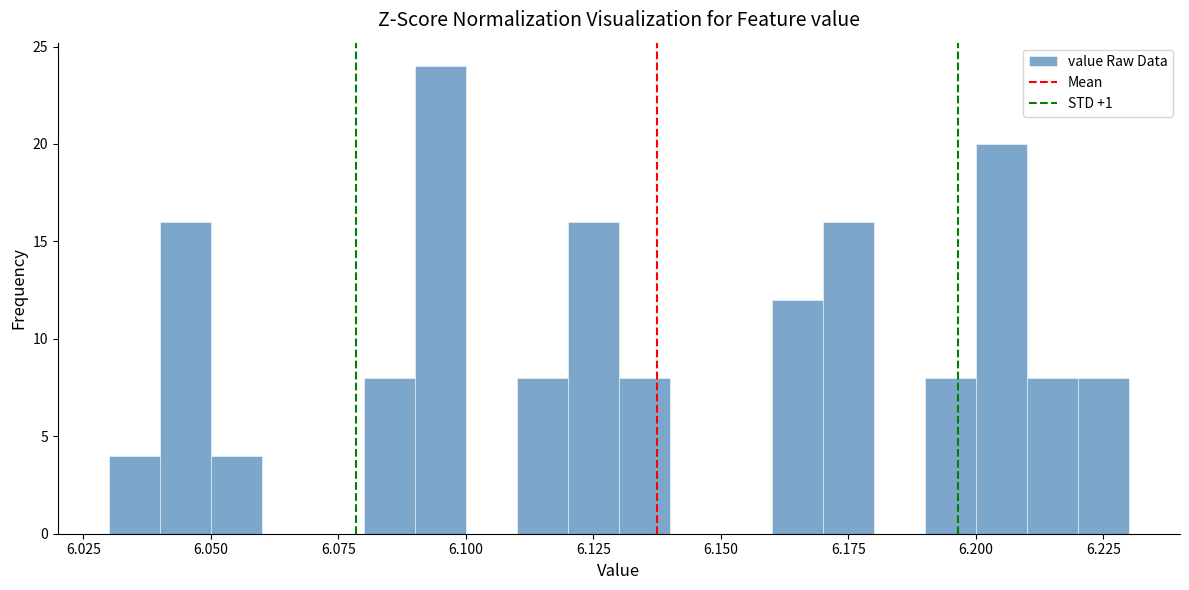

Around what value on the x-axis is the tallest bar? Give the approximate position of its centre, as read against the axis.

6.095